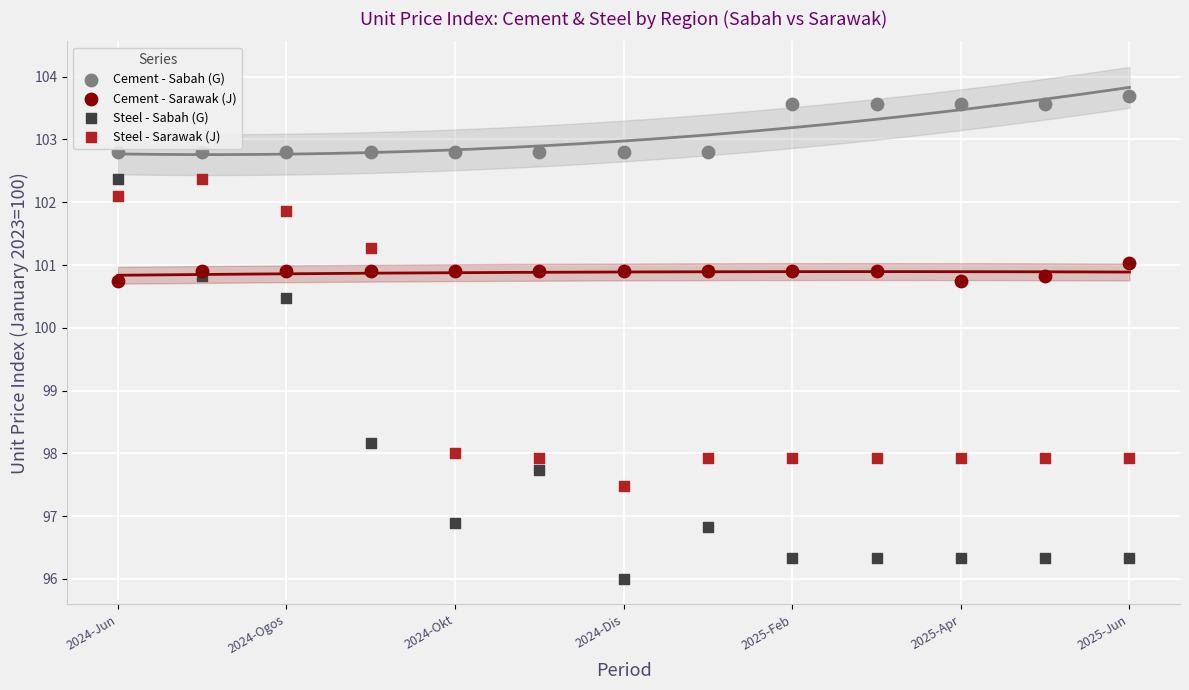

Which series contains the highest Y value?

Cement - Sabah (G)